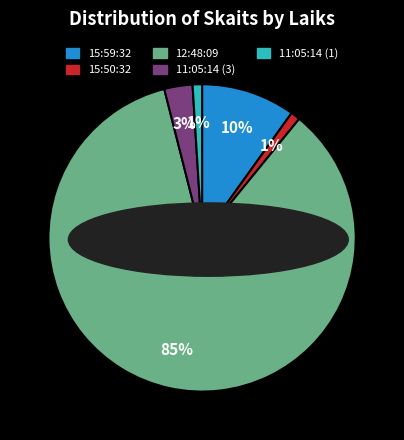

To the nearest percent, what portion does 15:50:32 represent?

1%